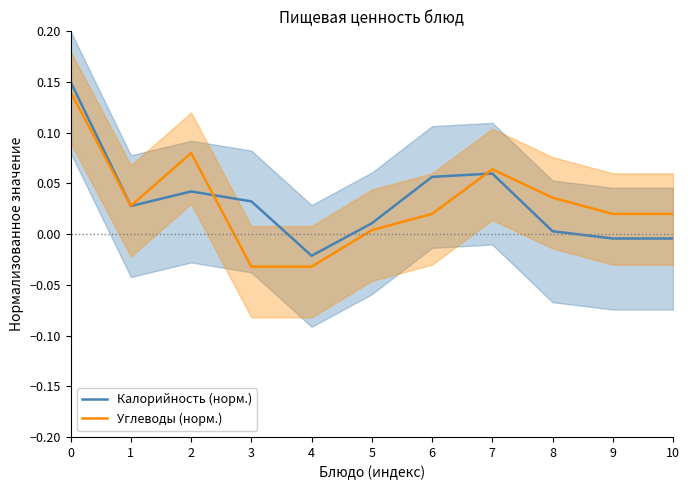

True or false: Углеводы (норм.) and Калорийность (норм.) intersect in this chart.

True